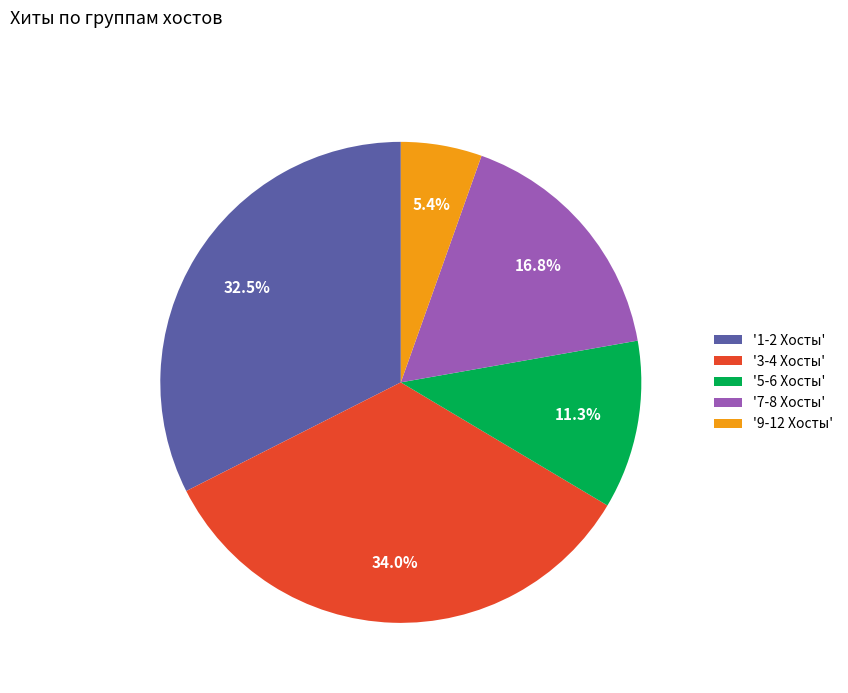

To the nearest percent, what is the average slice percentage?

20%